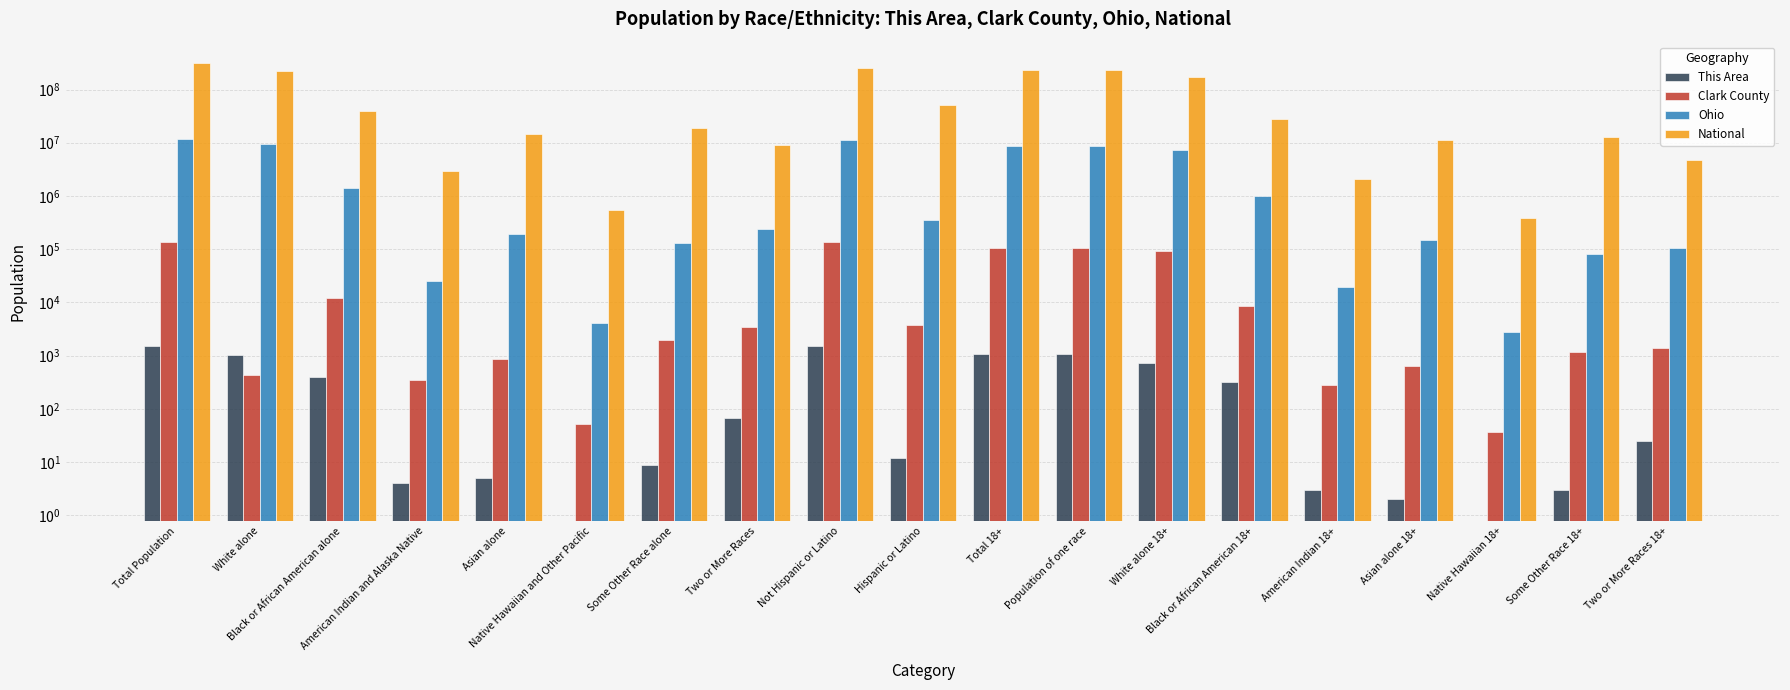

Which has a higher value, Some Other Race alone or Black or African American alone?

Black or African American alone